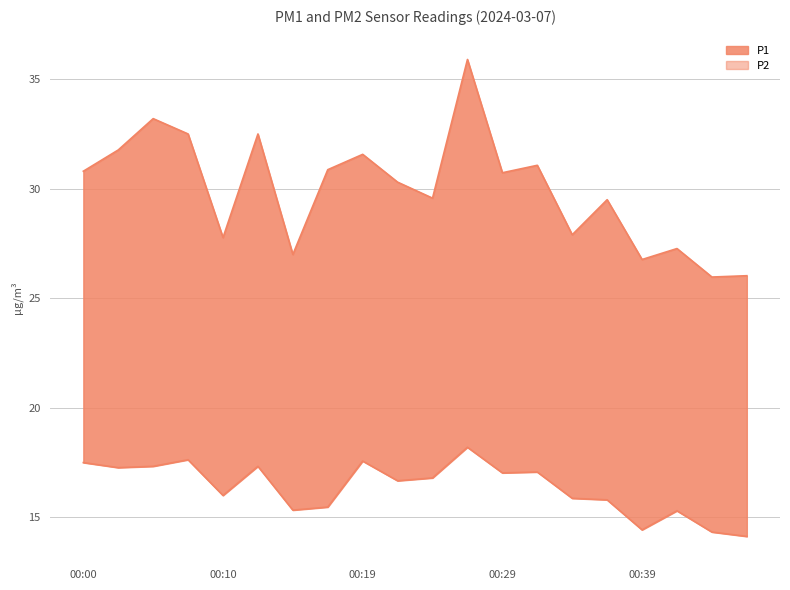

How many lines are shown in the chart?

2